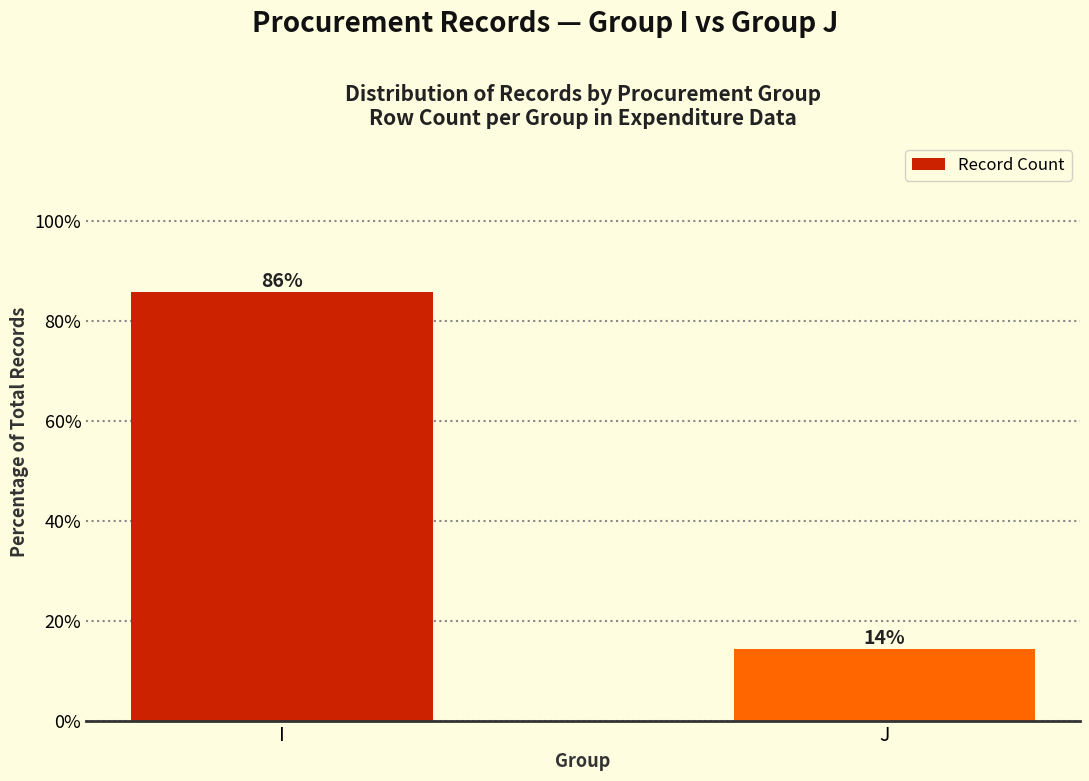

Which label corresponds to the largest value in the chart?

I